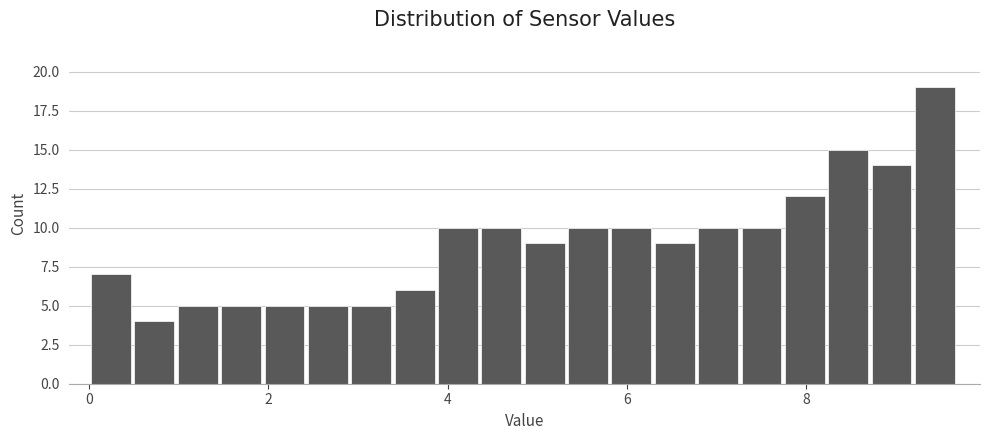

Around what value on the x-axis is the tallest bar? Give the approximate position of its centre, as read against the axis.

9.4